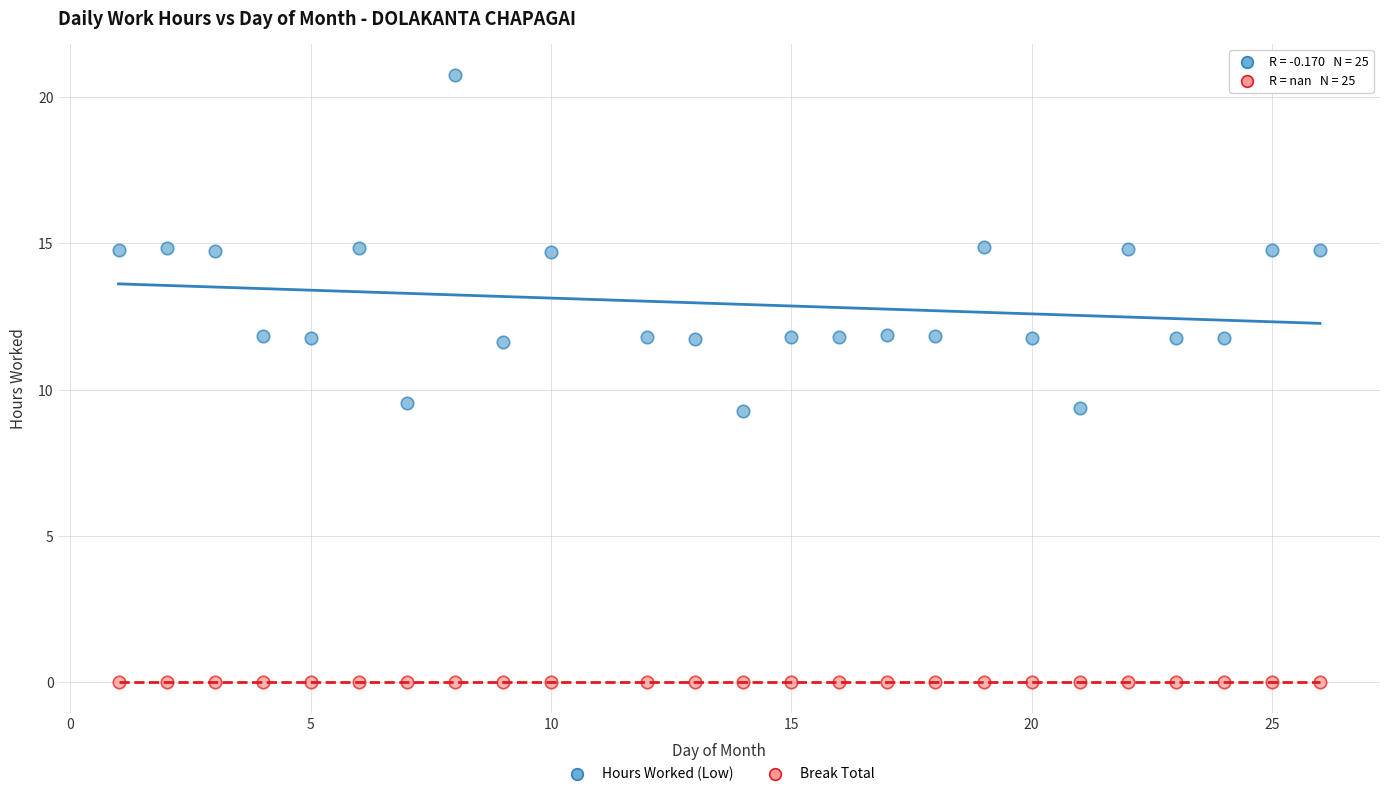

Which series reaches the maximum Y coordinate?

Hours Worked (Low)